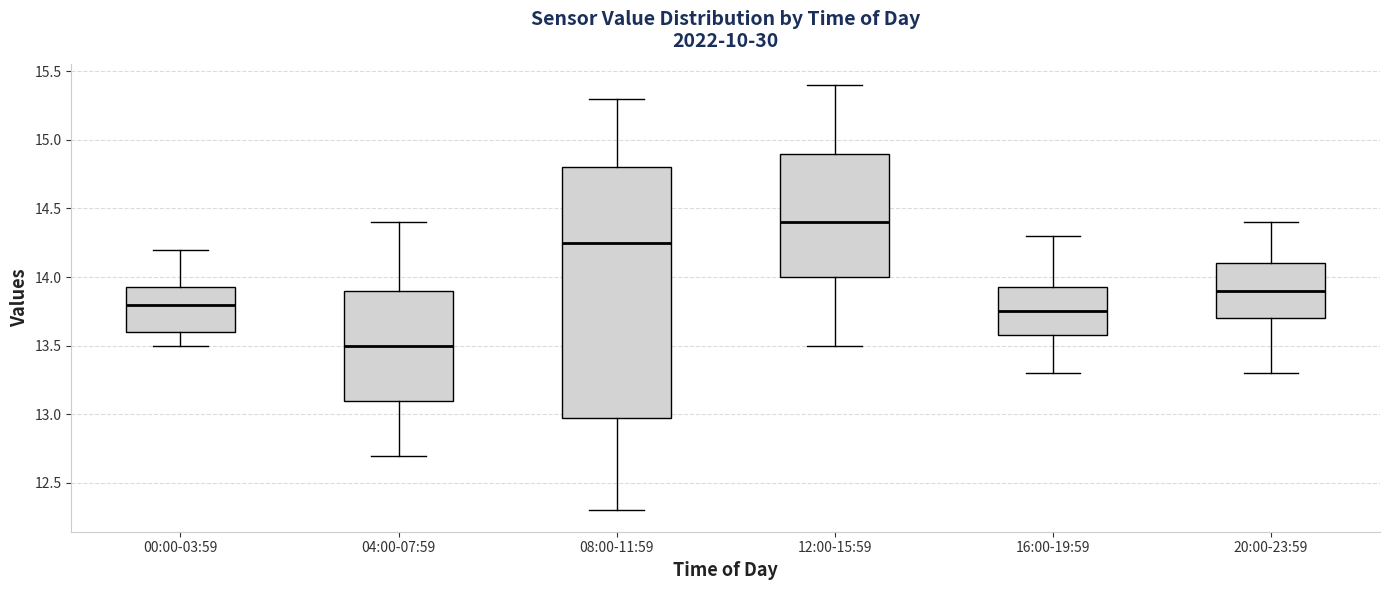

Where does the lower whisker of the box for 16:00-19:59 end on the y-axis? The values are not printed on the chart, so give them approximately, as read against the axis.

13.30